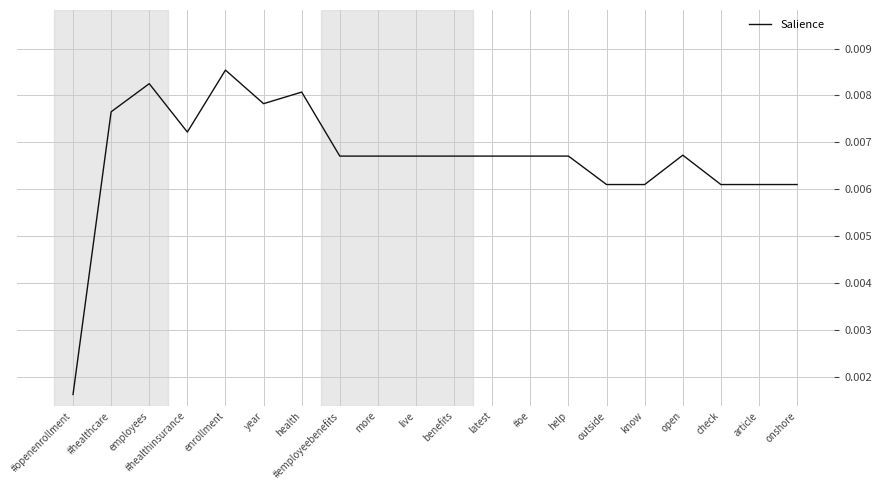

Where is the first local minimum?

#healthinsurance